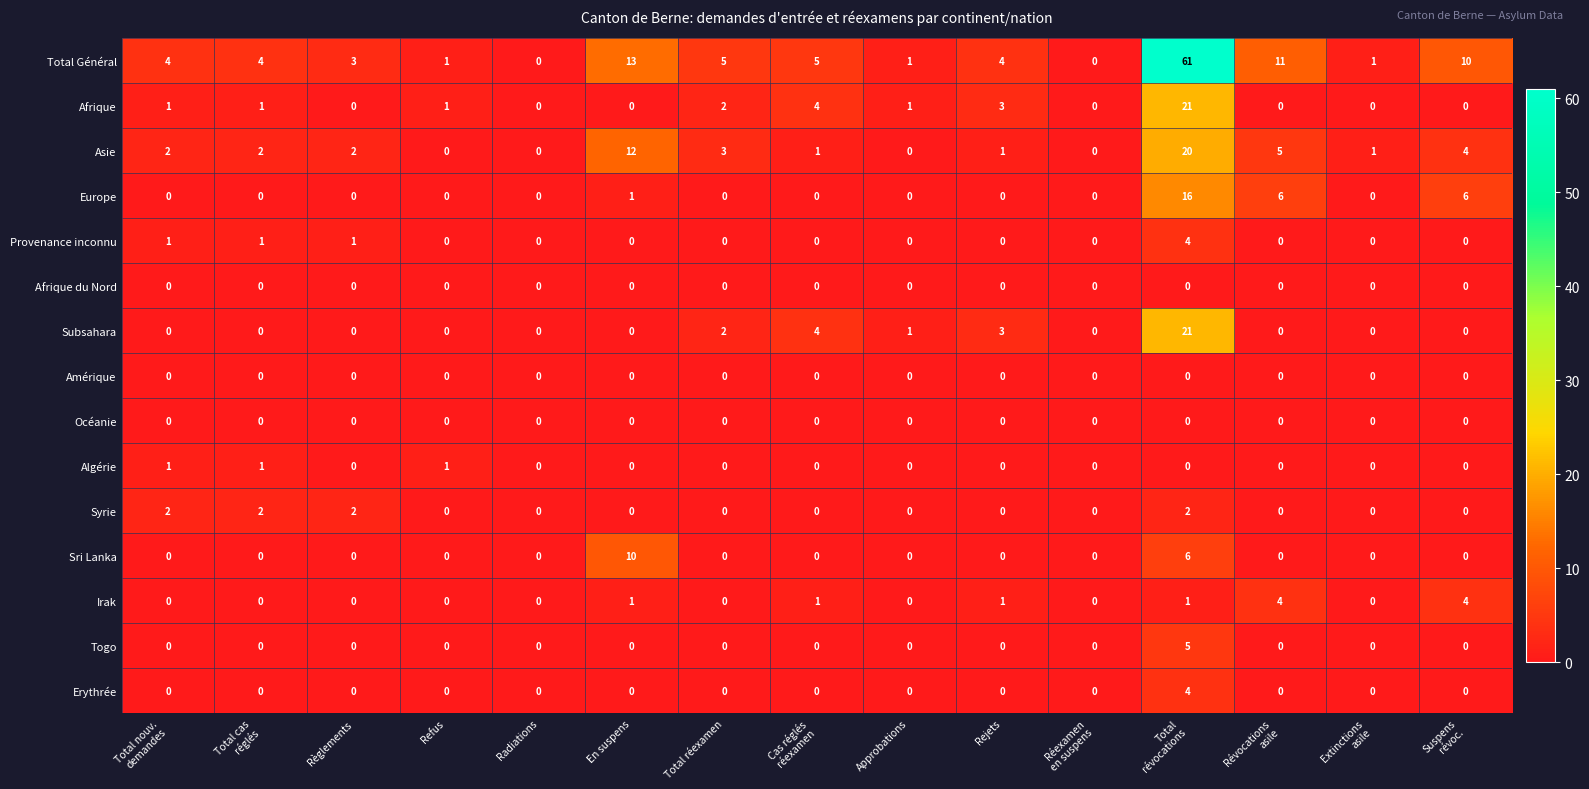

The Amérique series shows 0 at Refus. True or false?

True